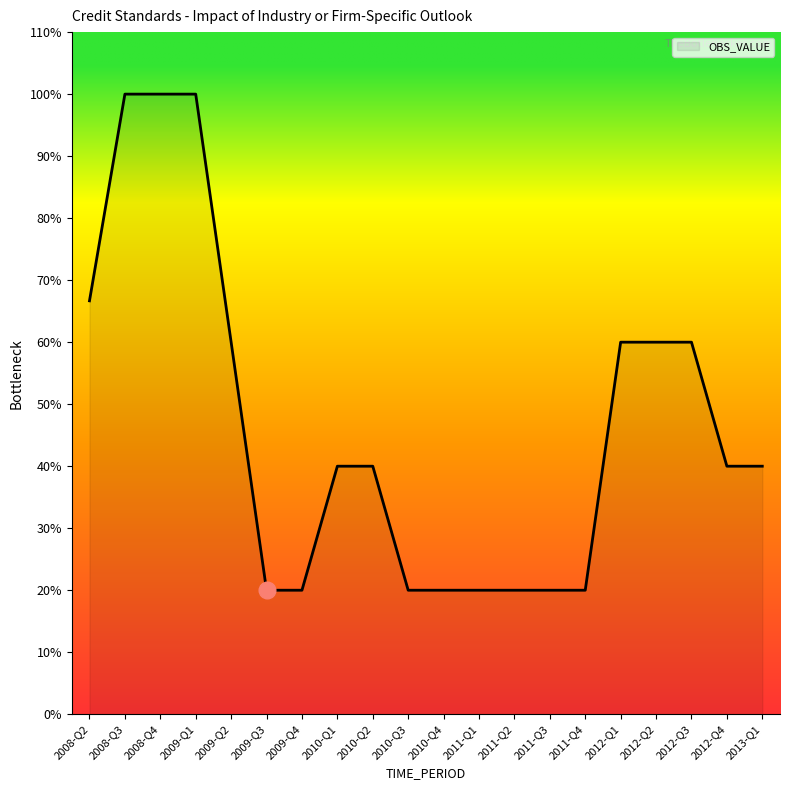

What position from the right is 2009-Q1?

17